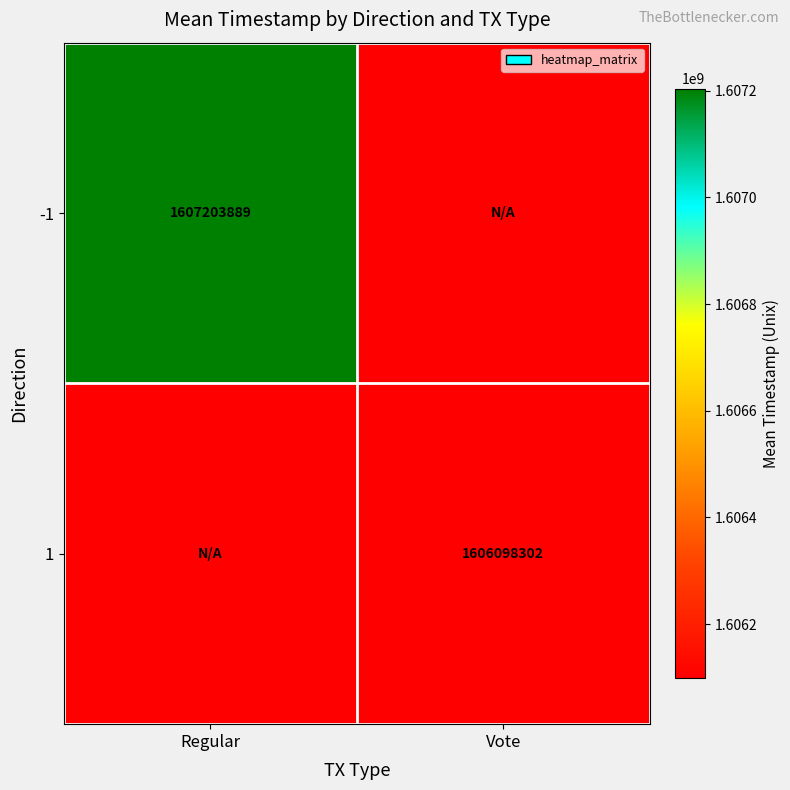

Which series has the largest total across all categories?

-1